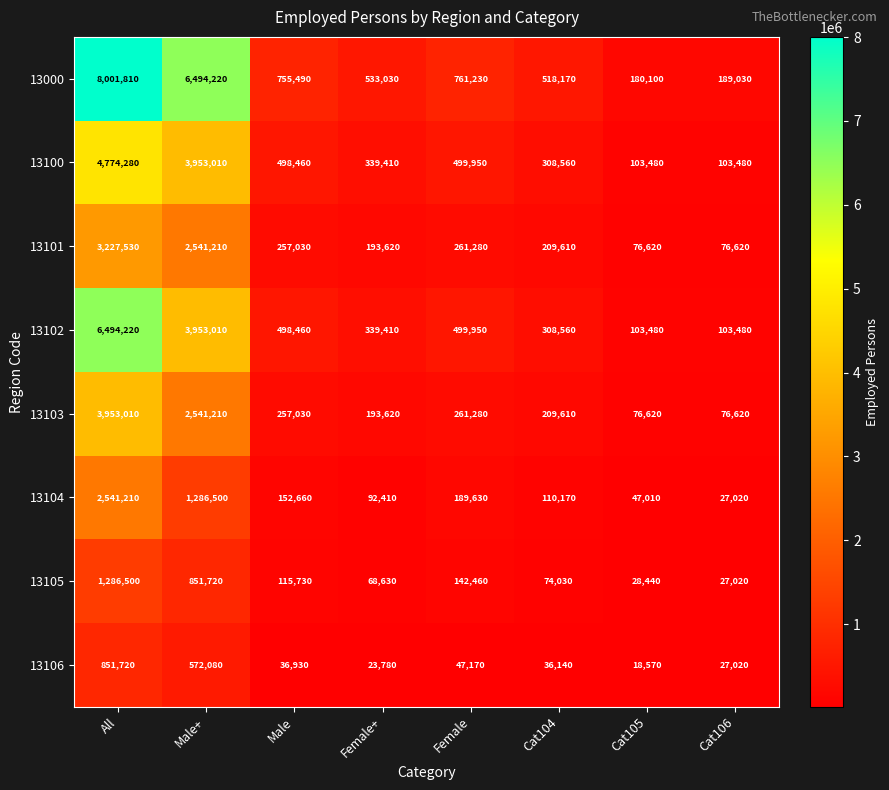

At how many categories does at least one series exceed 2959035?

2